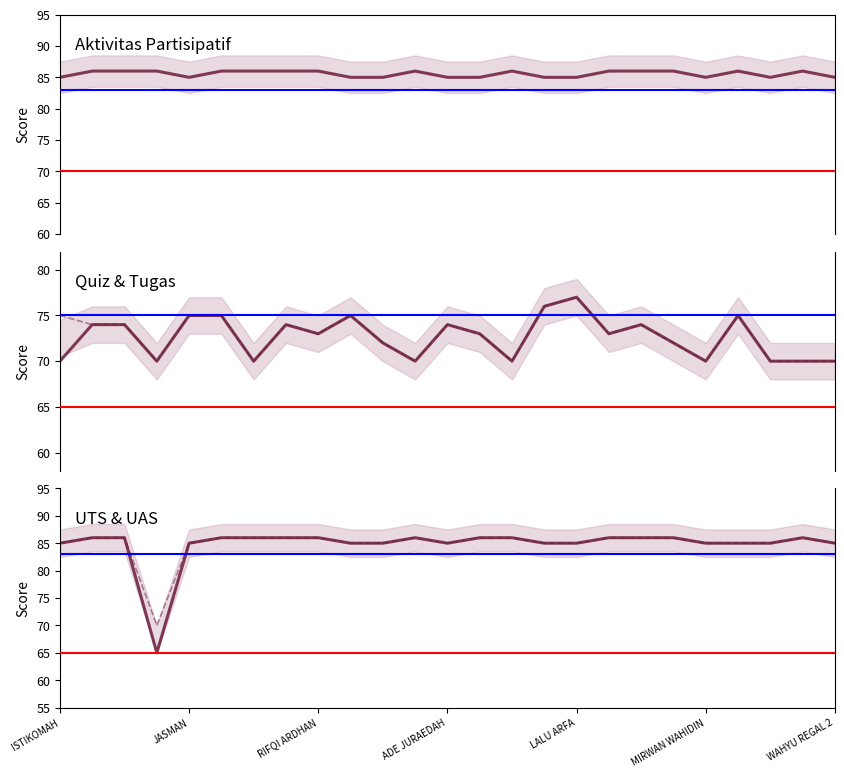

At how many categories does at least one series exceed 83?

25